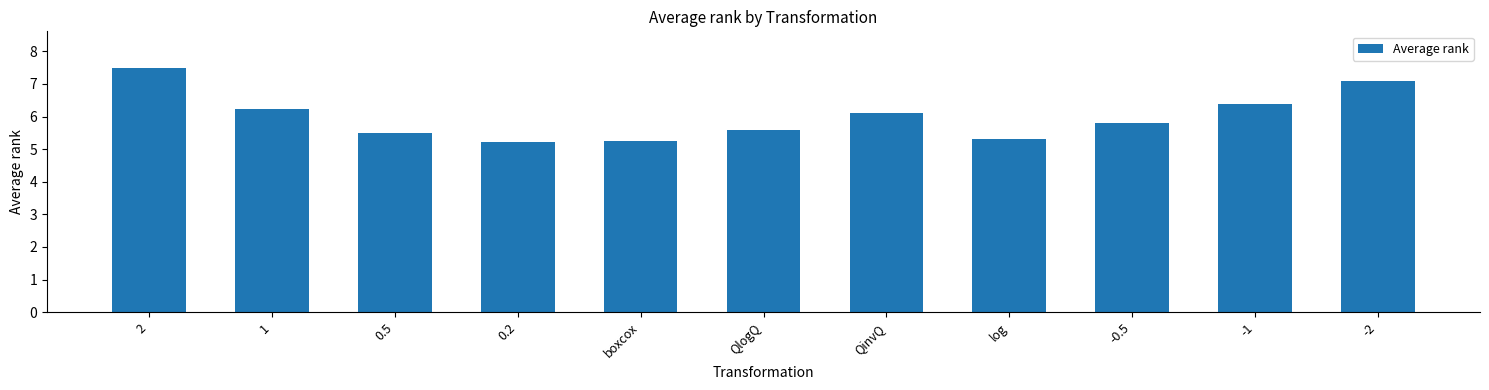

How many distinct data groups are displayed?

1